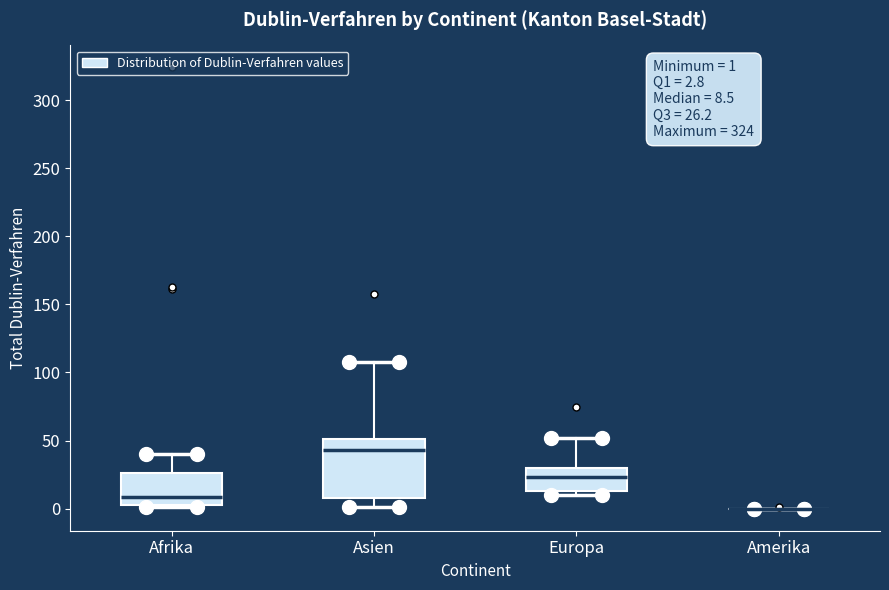

Comparing the boxes themselves (not the whiskers), which one is the tallest?

Asien